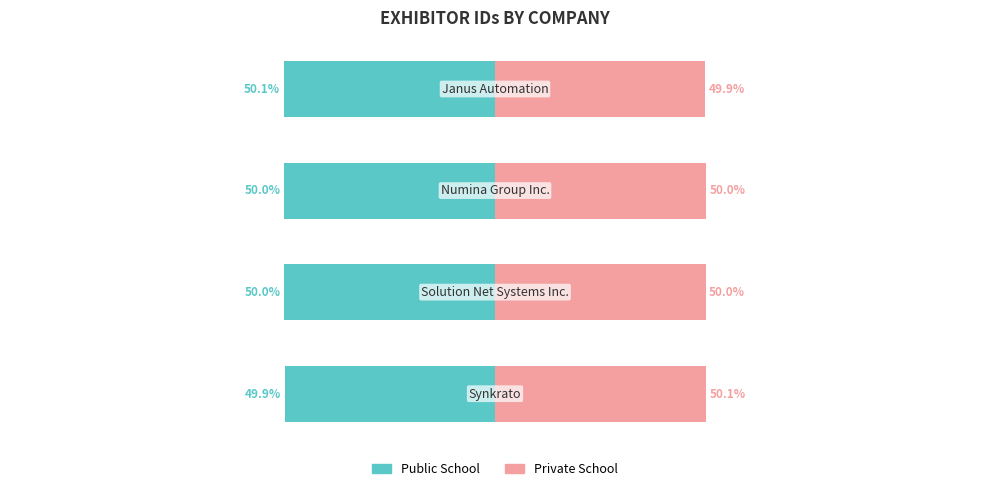

What is the difference between the second highest and minimum values in the Private School series?

0.1